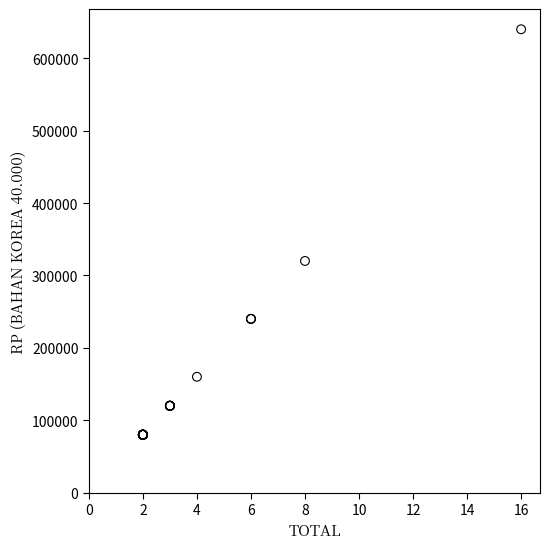

What Y value in the scatter plot is closest to 360000?

320000